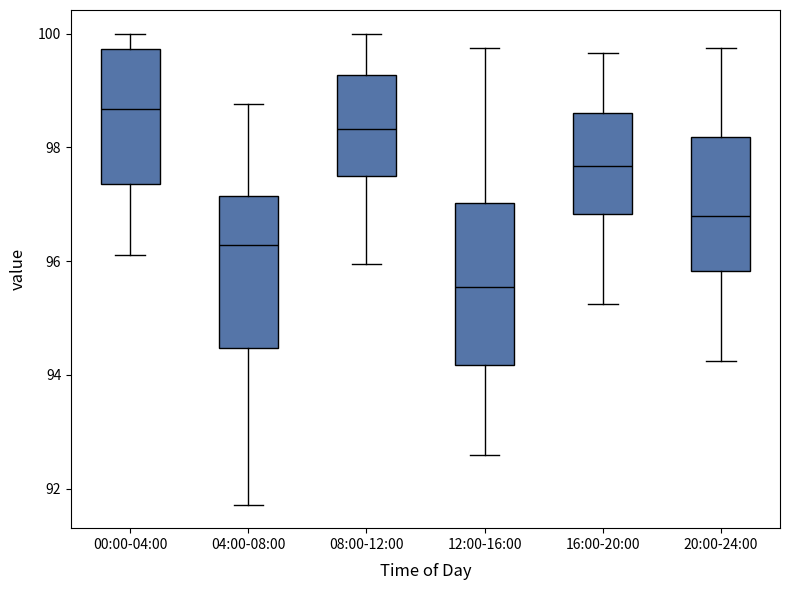

Reading left to right, transcribe this box plot: for each box, give where its median line is, the range the box spans, and where its two whiskers end, as read against the y-axis. The values are not printed on the chart, so give them approximately, as read against the axis.

00:00-04:00: median 98.6, box 97.4 to 99.8, whiskers 96.2 to 100.0
04:00-08:00: median 96.2, box 94.4 to 97.2, whiskers 91.8 to 98.8
08:00-12:00: median 98.4, box 97.4 to 99.2, whiskers 96.0 to 100.0
12:00-16:00: median 95.6, box 94.2 to 97.0, whiskers 92.6 to 99.8
16:00-20:00: median 97.6, box 96.8 to 98.6, whiskers 95.2 to 99.6
20:00-24:00: median 96.8, box 95.8 to 98.2, whiskers 94.2 to 99.8